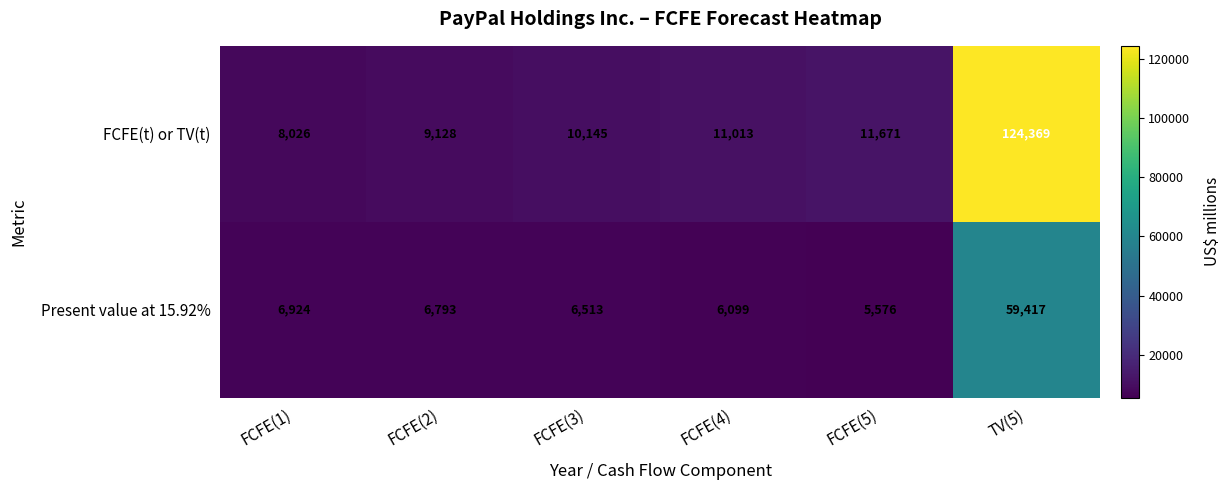

How many values in the Present value at 15.92% series are below 6793?

3